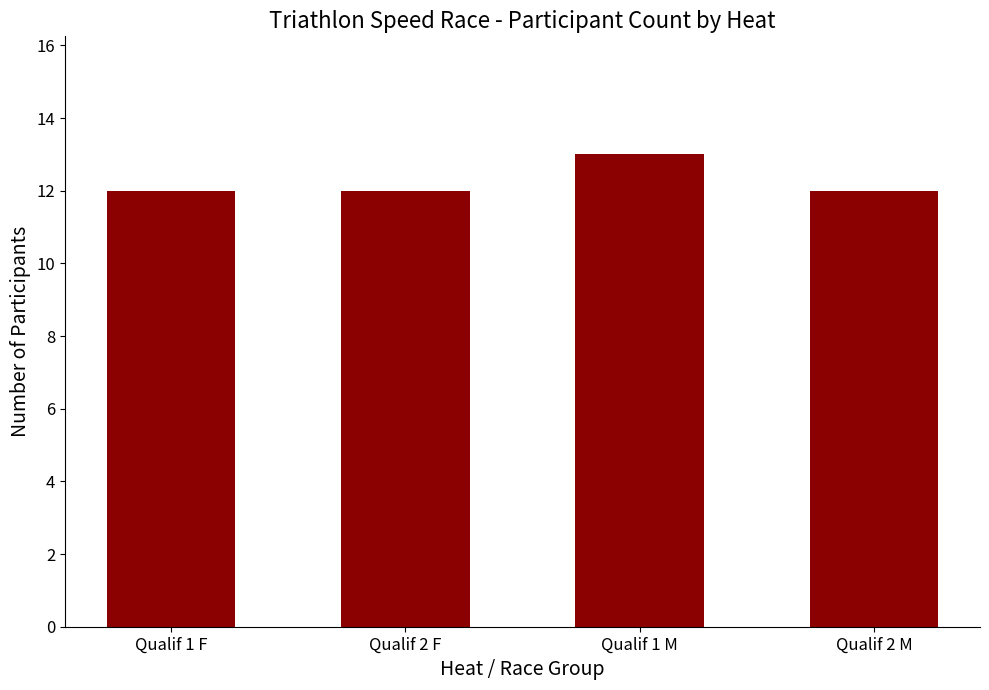

What is the difference between the maximum and minimum values?

1